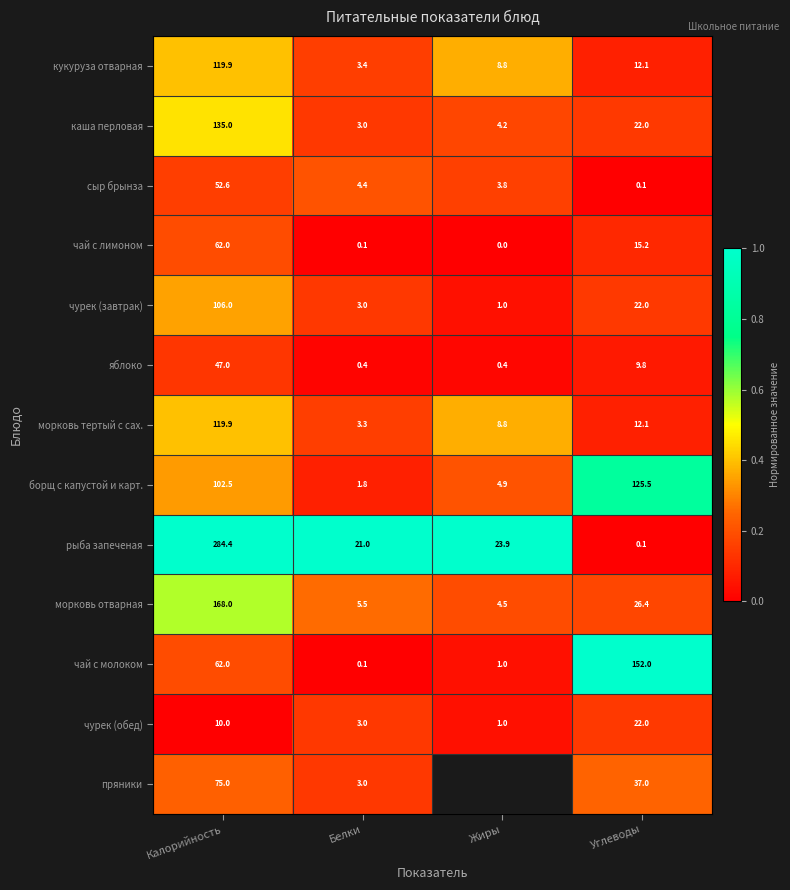

How many values in the рыба запеченая series exceed 23?

2